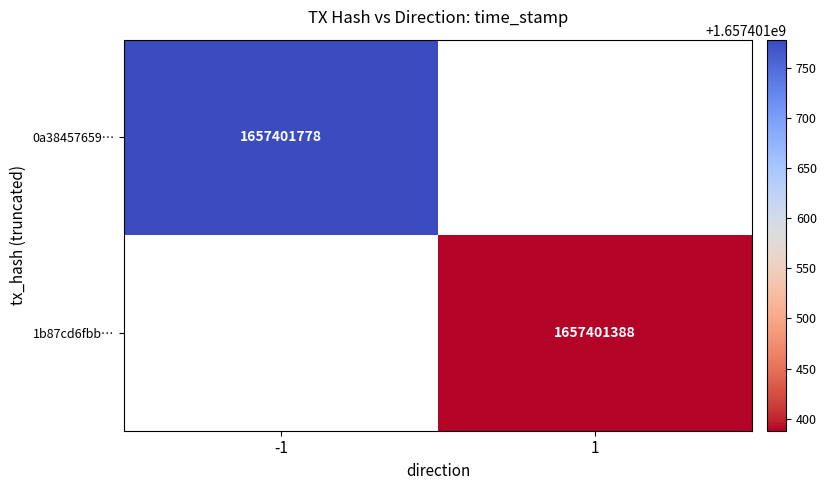

Is it true that 1b87cd6fbb… equals 2970722787 at 1?

False